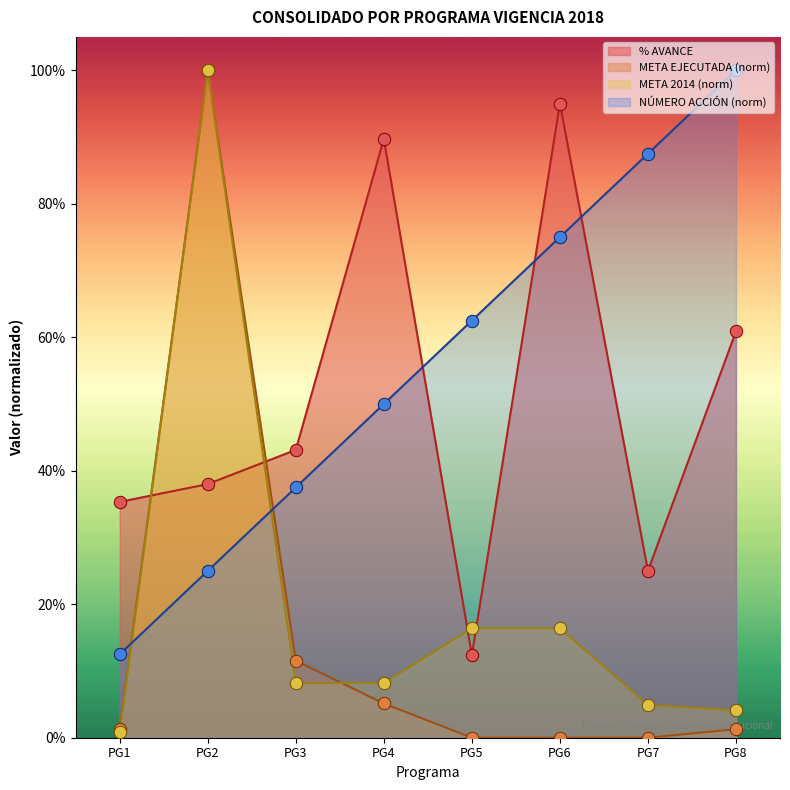

What are all the series names shown in the legend?

% AVANCE, META EJECUTADA (norm), META 2014 (norm), NÚMERO ACCIÓN (norm)